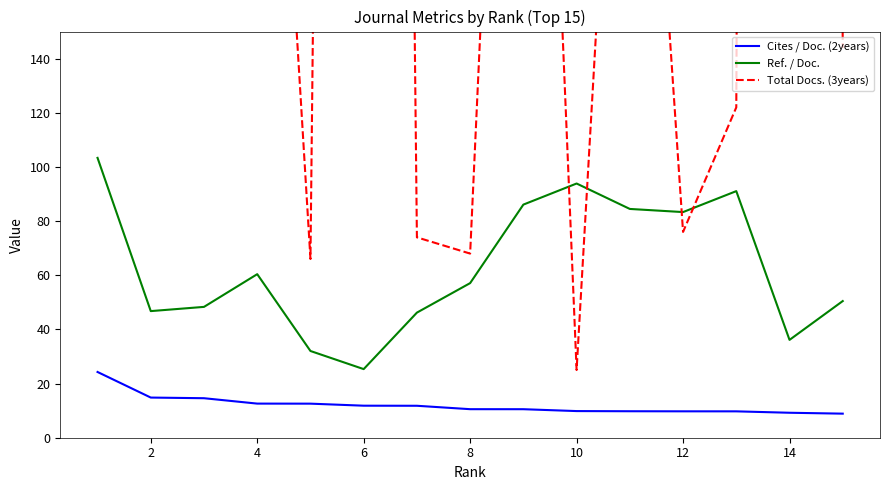

Is it true that Cites / Doc. (2years) equals 9.2 at 14?

True